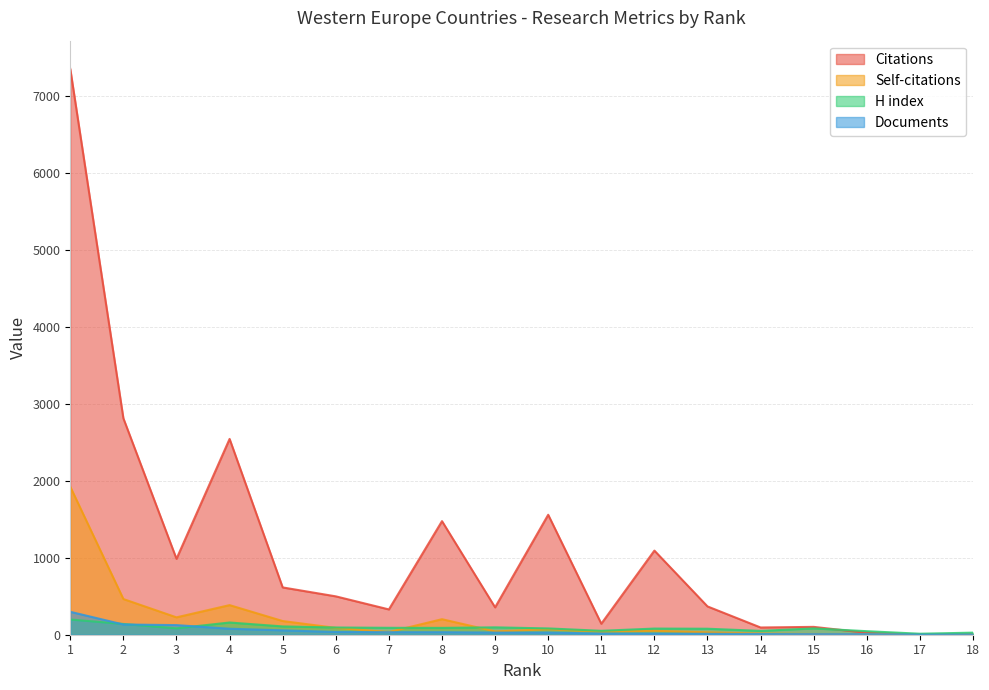

What is the value of the H index point at the 3rd from the left?

83